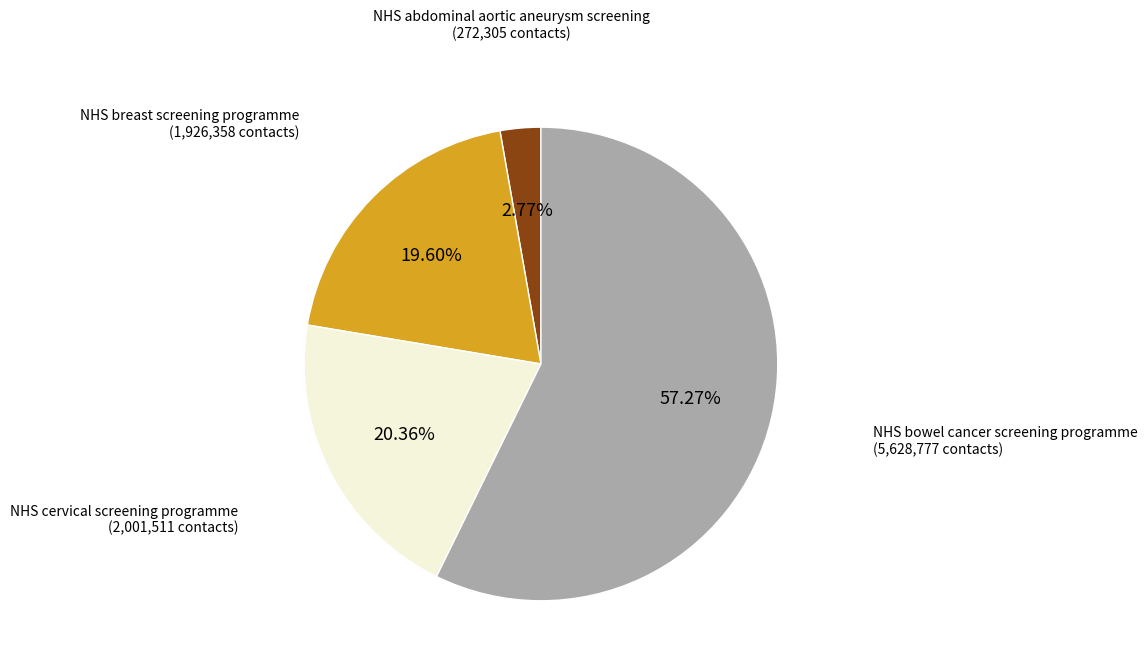

Which slice is the smallest?

NHS abdominal aortic aneurysm screening (272,305 contacts)